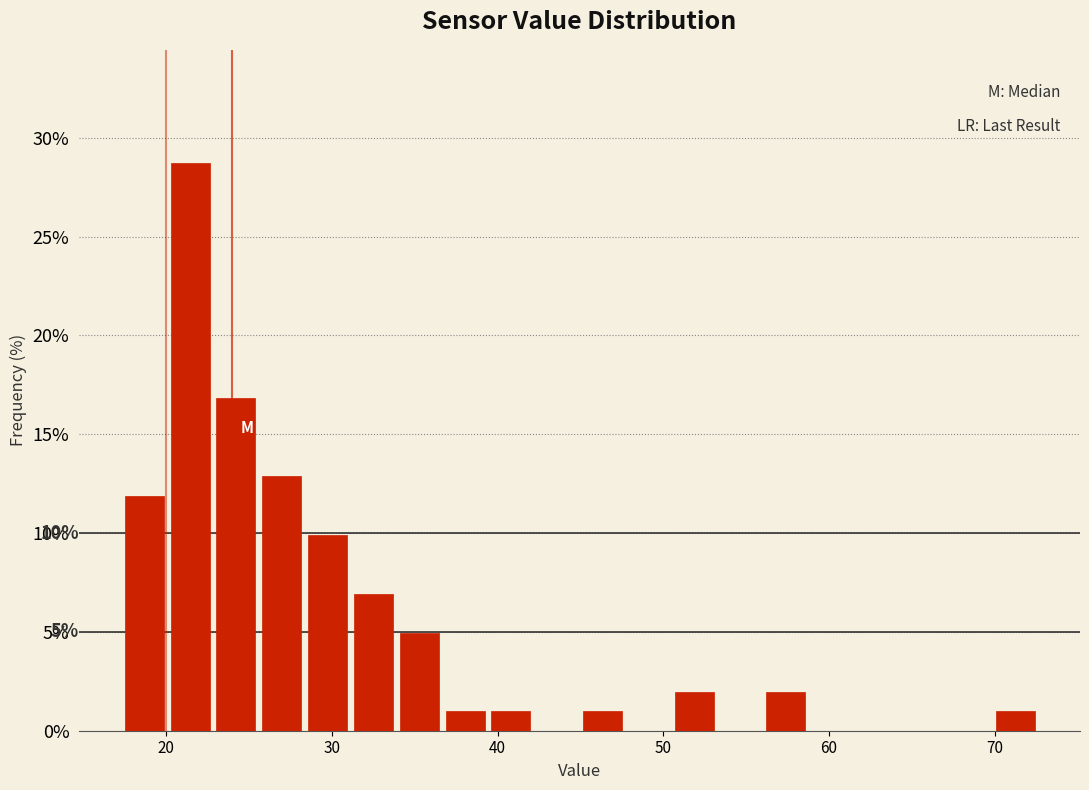

Read against the x-axis, roughly where is the centre of the tallest bar?

21